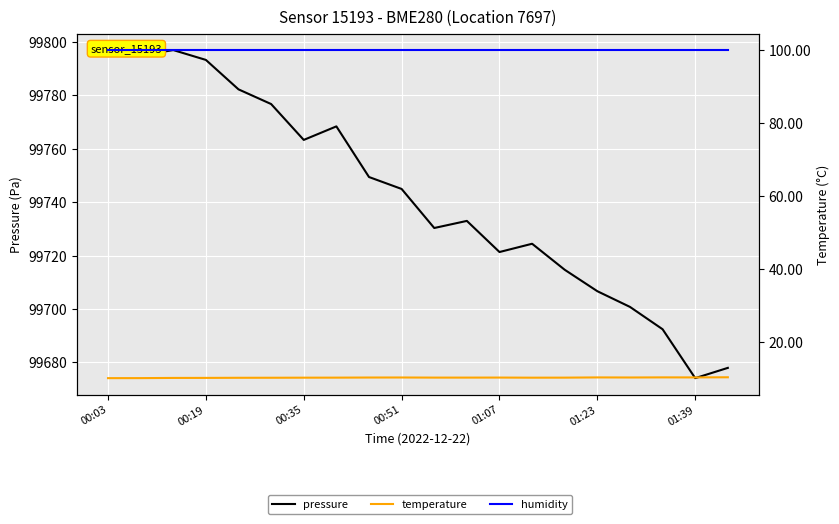

What is the highest value of the pressure series?

99797.0